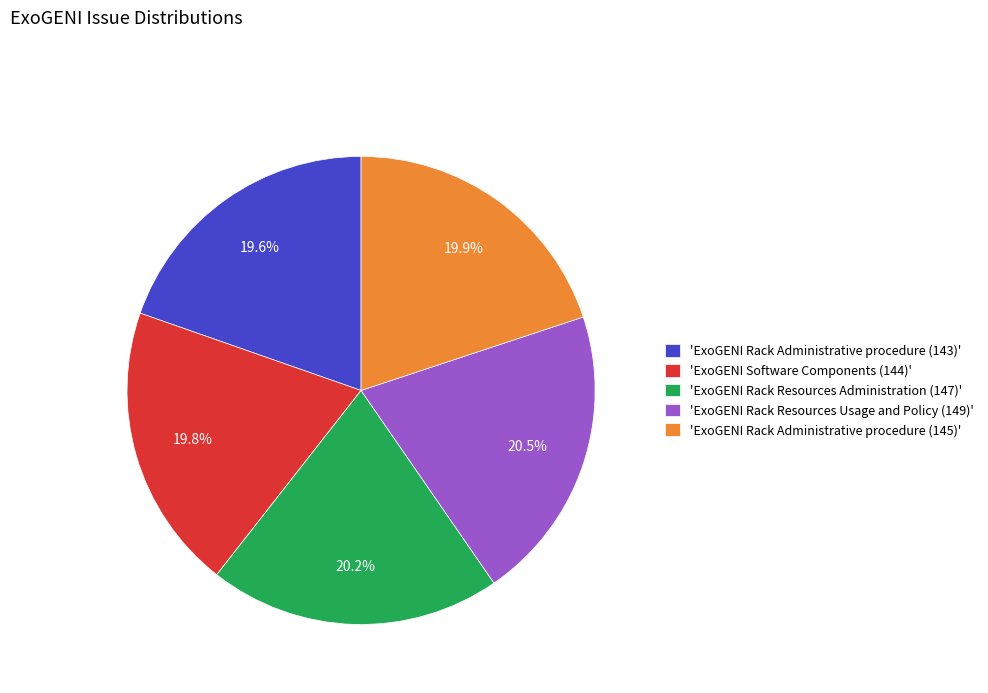

Combined, what portion of the pie is 'ExoGENI Rack Administrative procedure (143)' and 'ExoGENI Rack Resources Administration (147)'?

39.8%